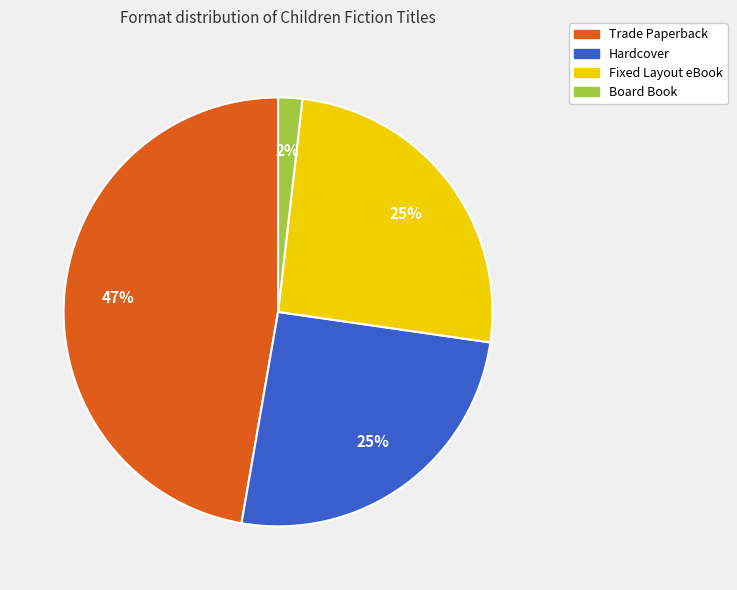

Combined, do Trade Paperback and Hardcover account for over 50%?

Yes